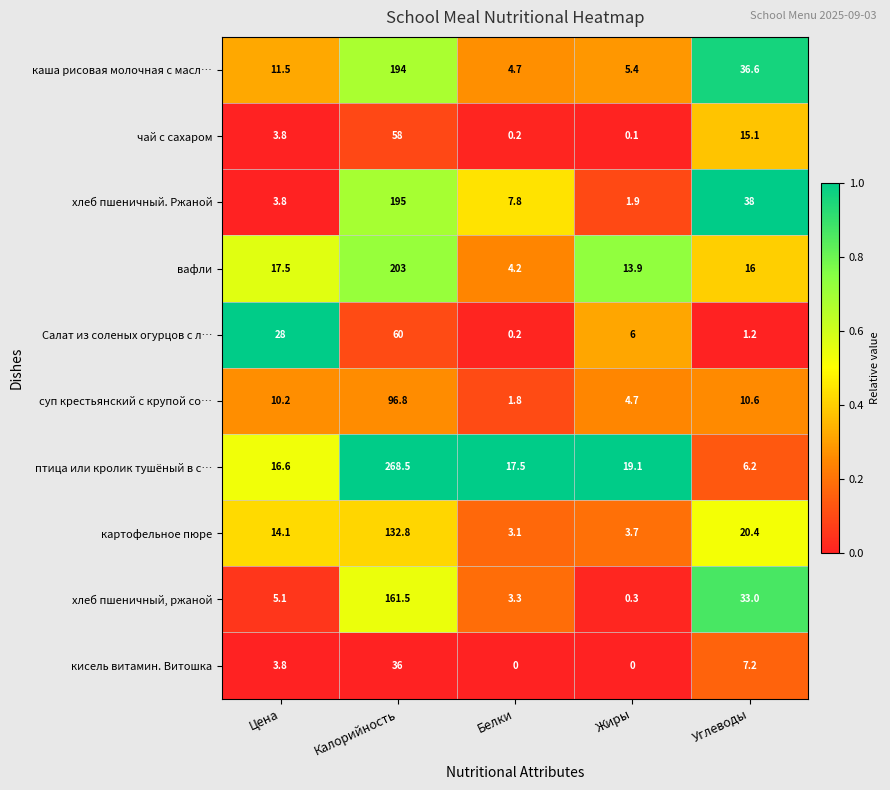

What is the maximum value shown in the chart?

268.5